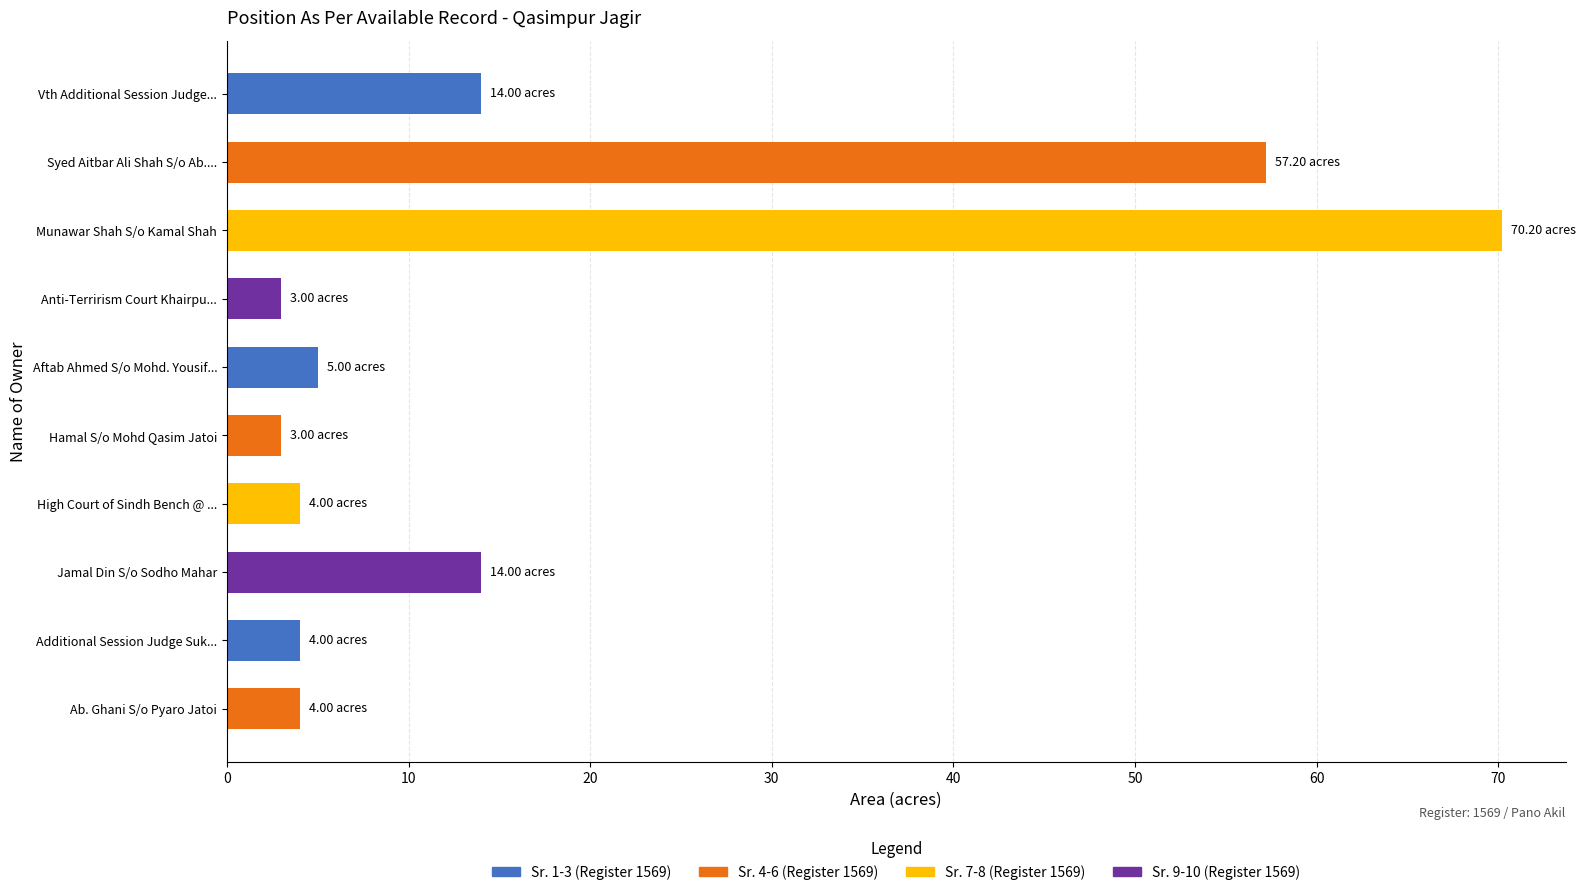

What is the difference between the second highest and minimum values?

54.2